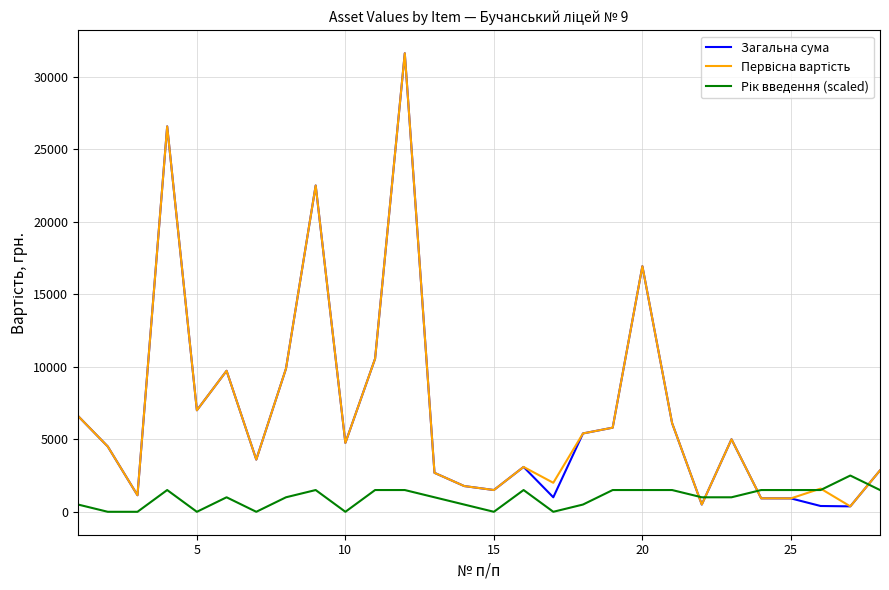

What is the lowest value of the Загальна сума series?

375.0